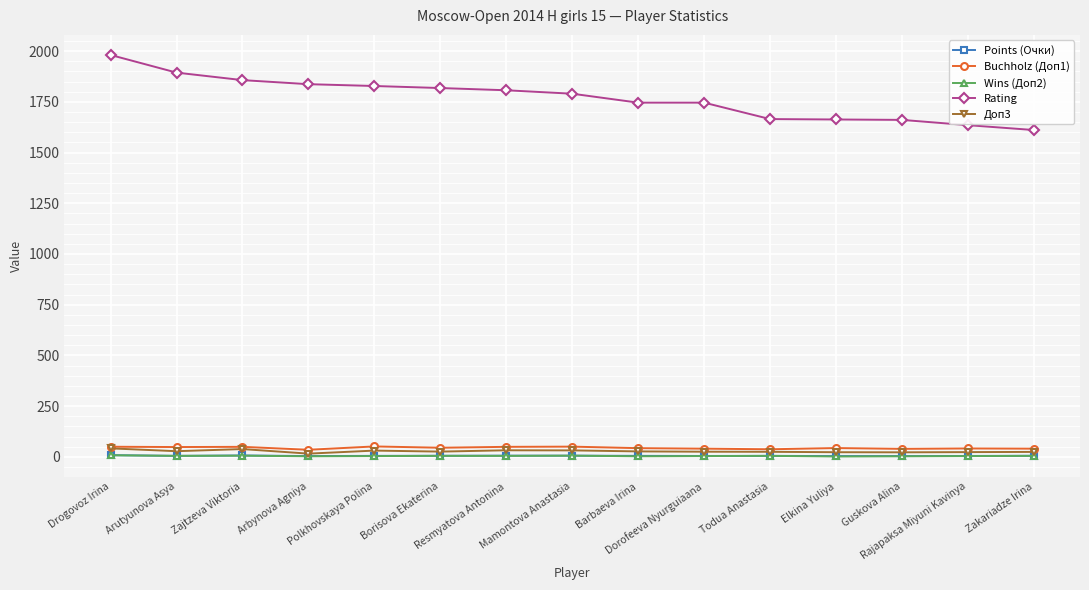

True or false: Доп3 and Rating intersect in this chart.

False